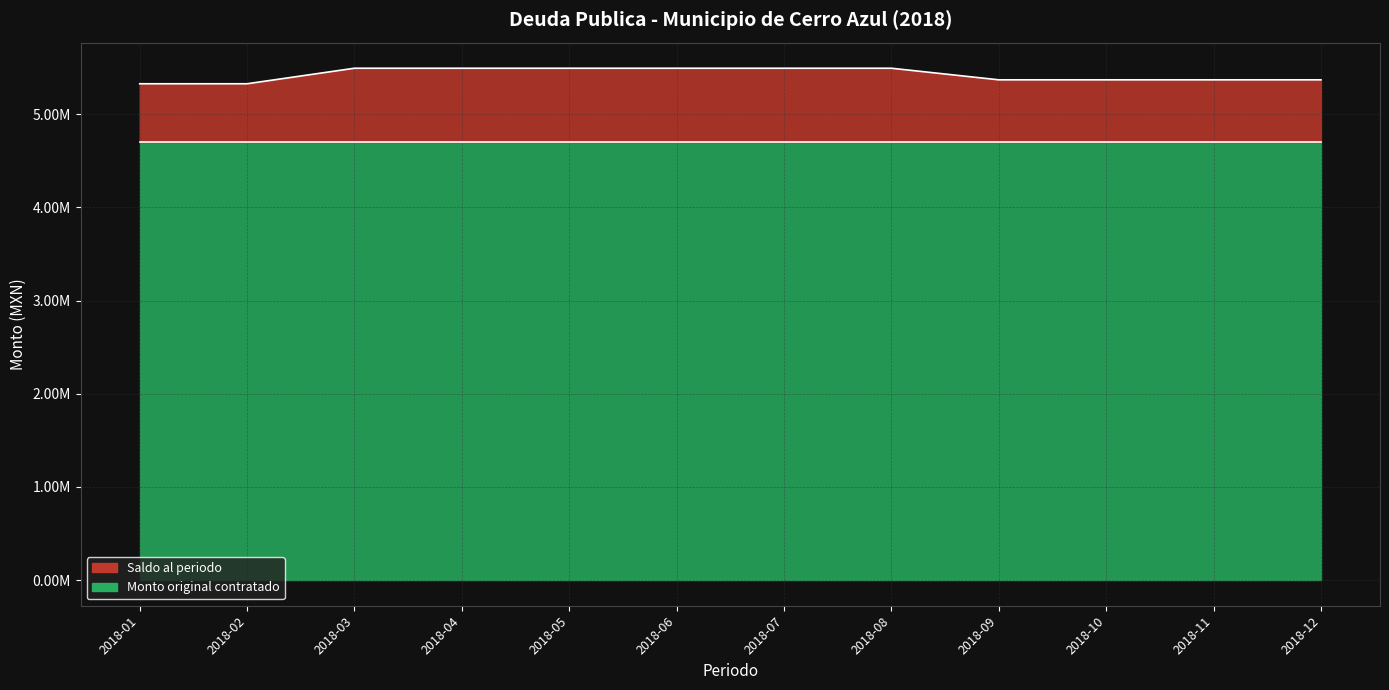

What is the difference between the values at 2018-09 and 2018-05?

124321.7